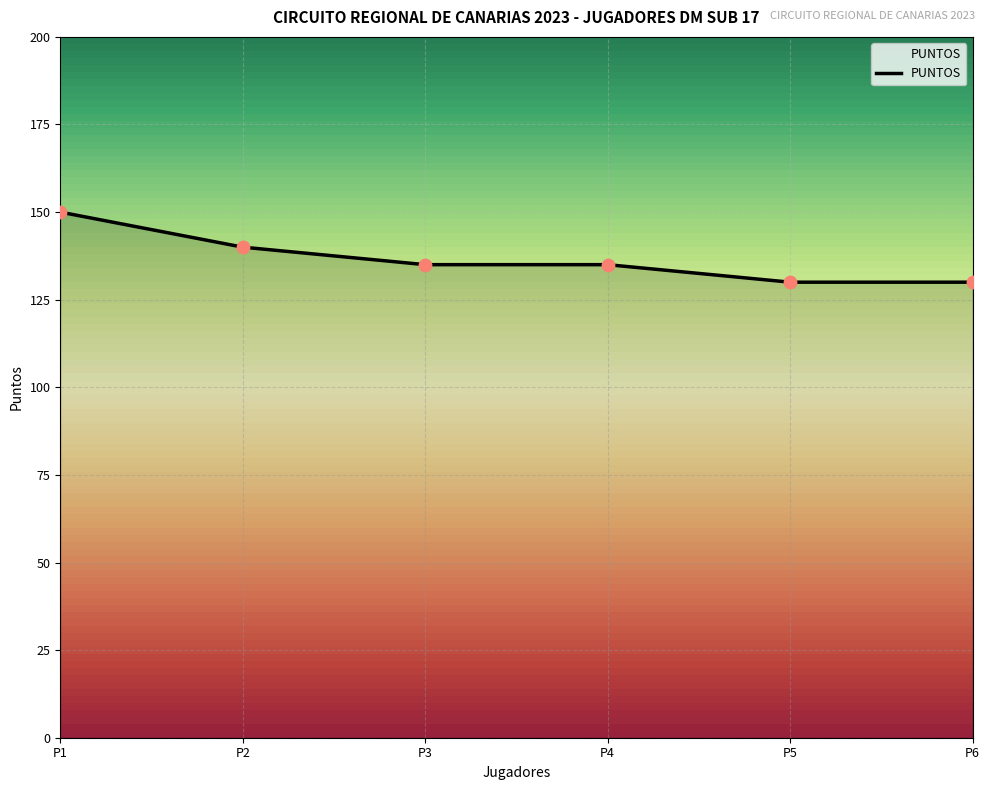

Approximately how many times larger is the value at P5 compared to P1?

0.9